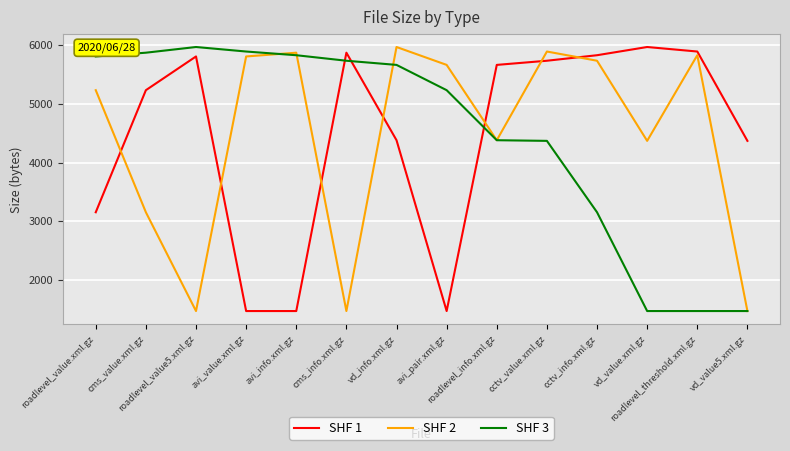

What is the maximum value shown in the chart?

5969